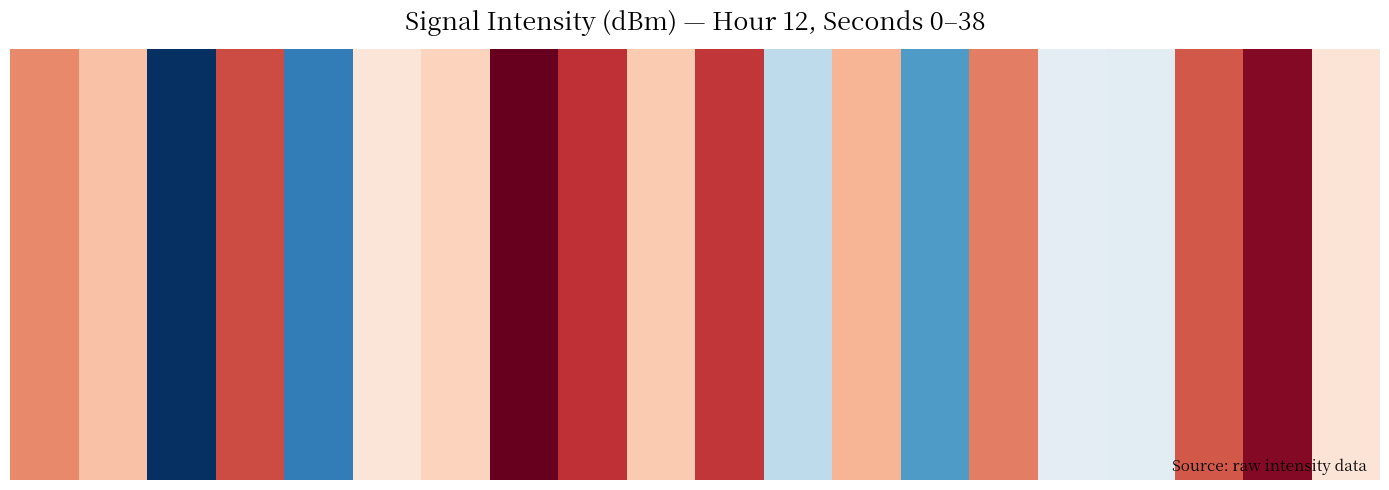

What is the minimum value shown in the chart?

-130.5